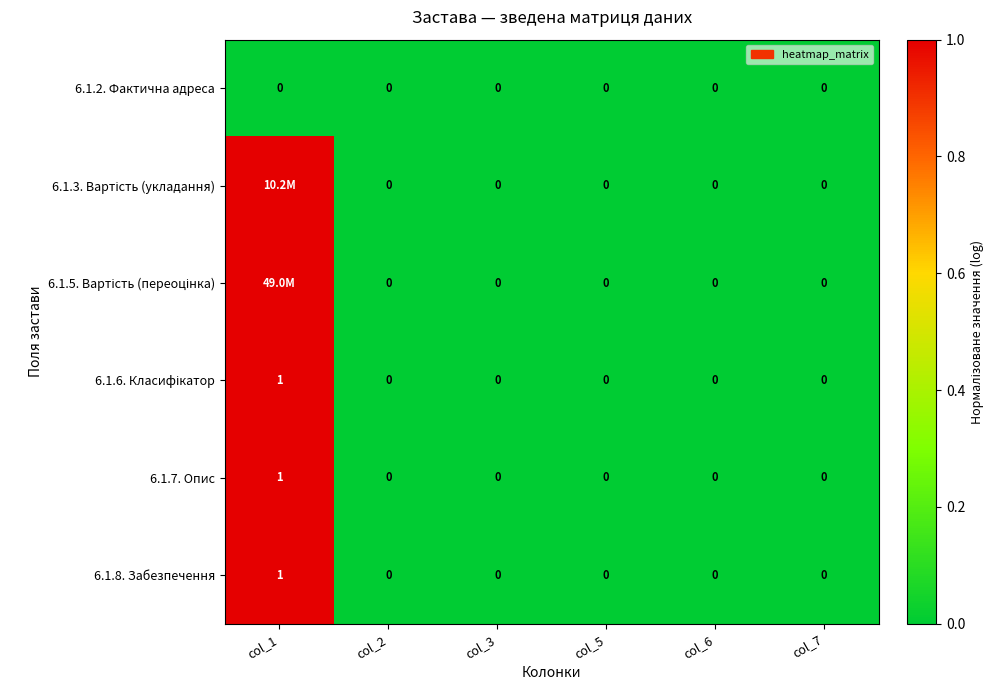

The 6.1.2. Фактична адреса series shows 0 at col_6. True or false?

True